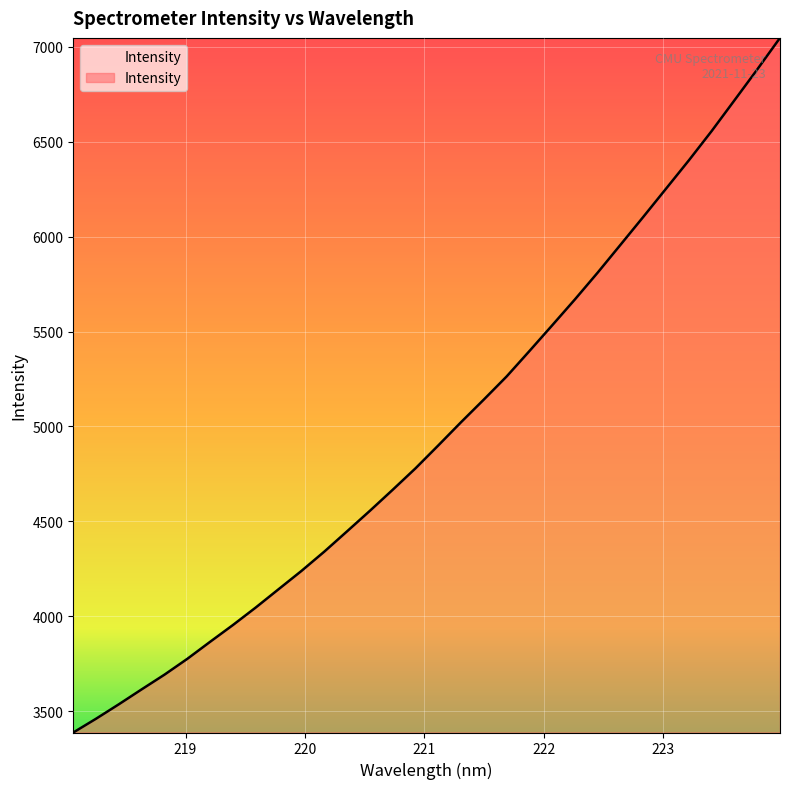

What is the greatest value displayed?

7046.5